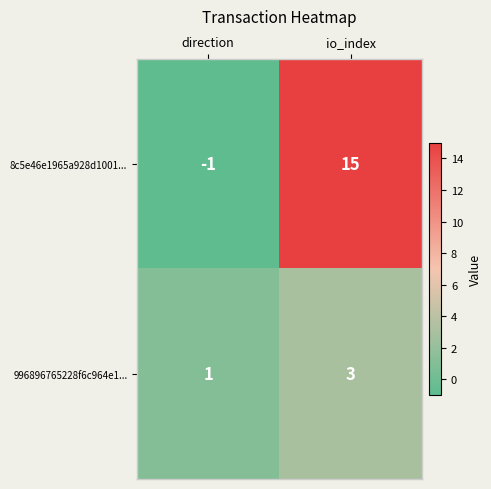

At which label is 996896765228f6c964e1... closest to 2?

direction